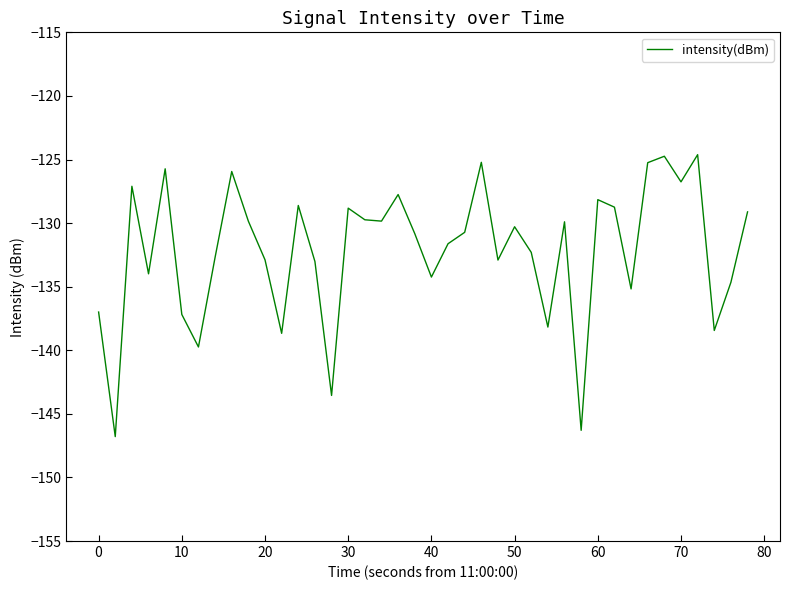

What is the difference between the maximum and minimum values?

22.2